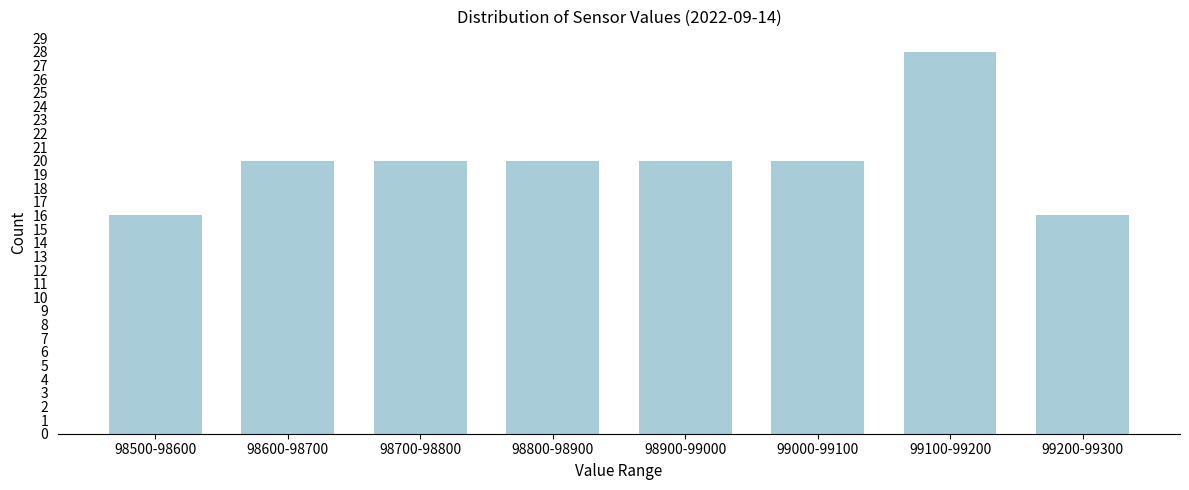

Reading left to right, list all the values displayed in this chart.

98500-98600=16	98600-98700=20	98700-98800=20	98800-98900=20	98900-99000=20	99000-99100=20	99100-99200=28	99200-99300=16